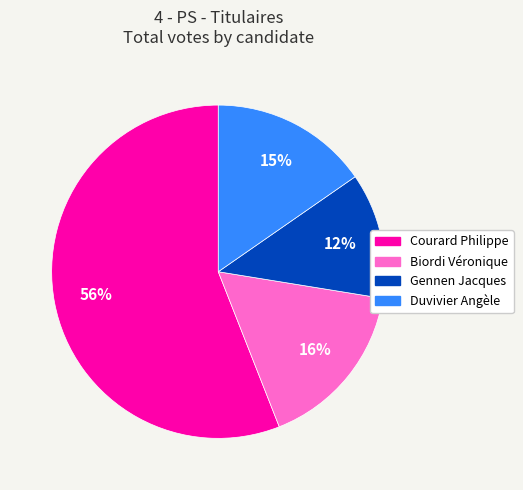

Which slice represents more than half of the pie?

Courard Philippe